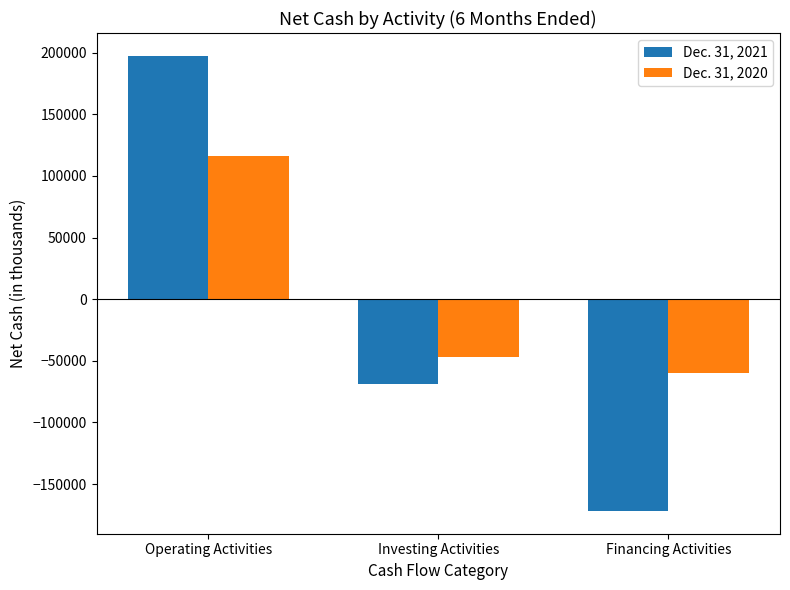

How many data points in Dec. 31, 2021 are less than -68660?

1